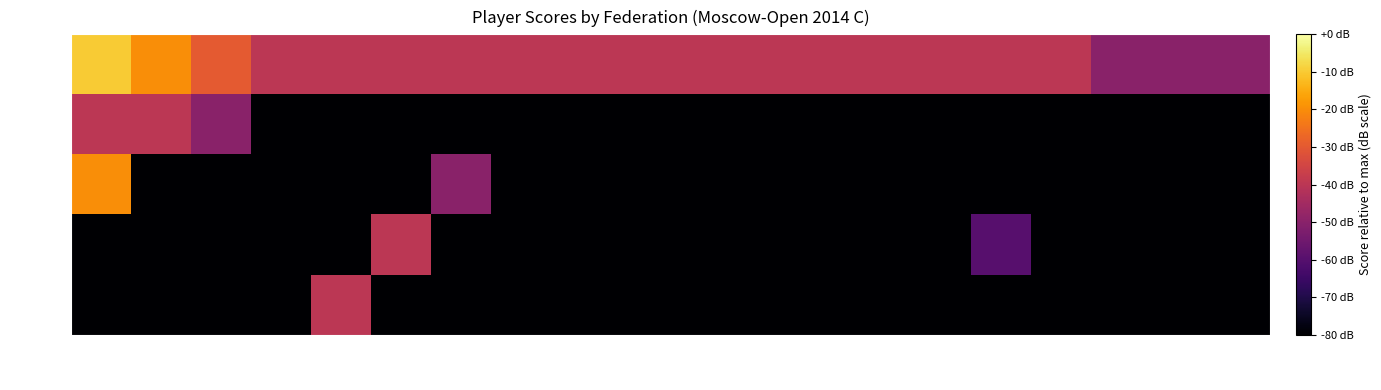

At which category is the sum across all series the highest?

1